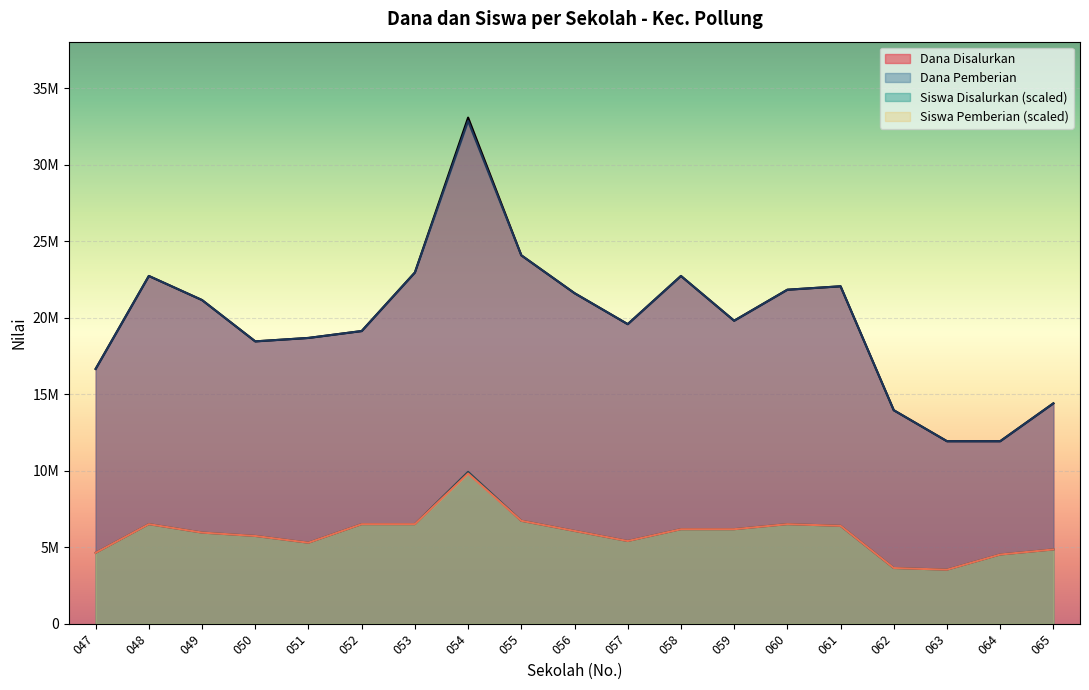

True or false: Siswa Pemberian has a value of 6394500 at 061.

True